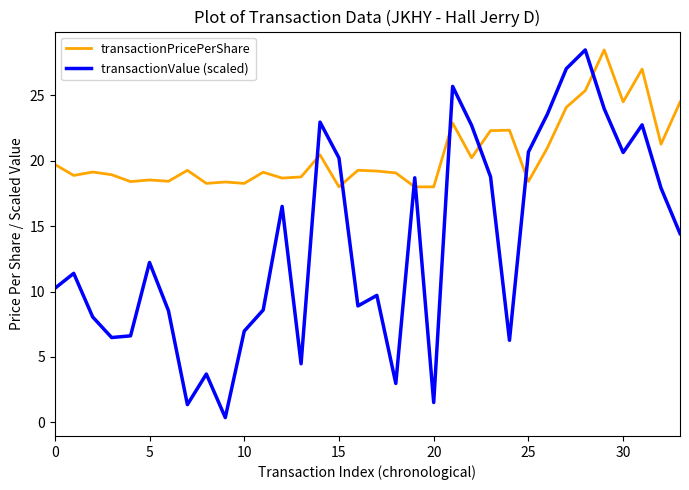

Which series has the largest total across all categories?

transactionPricePerShare